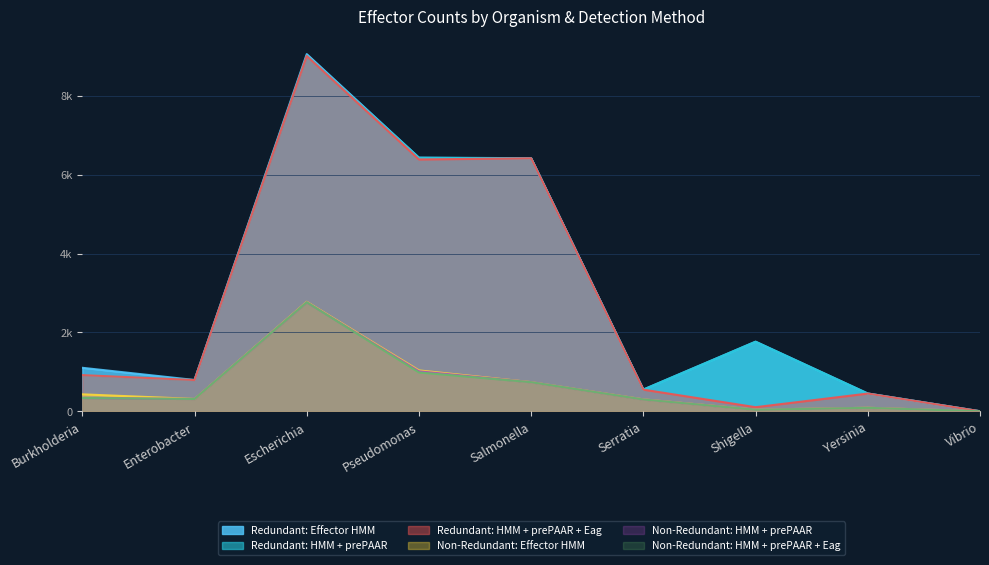

What is the label of the 3rd point from the right?

Shigella